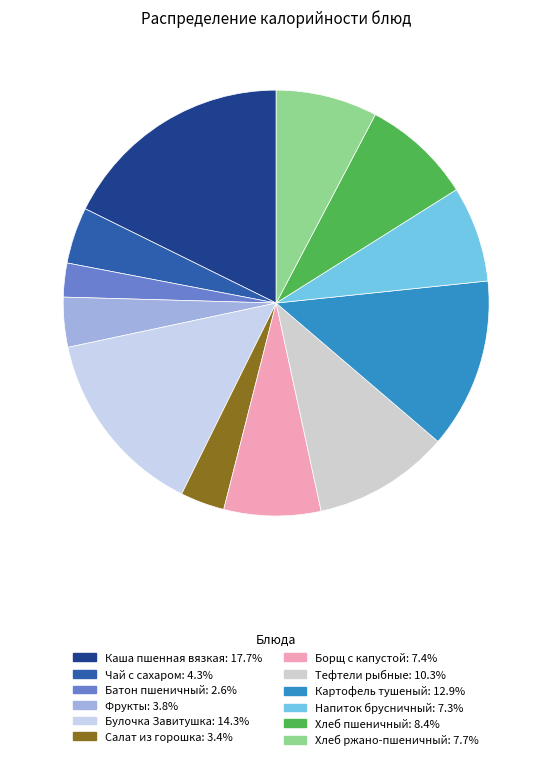

Which category has the biggest portion of the pie?

Каша пшенная вязкая